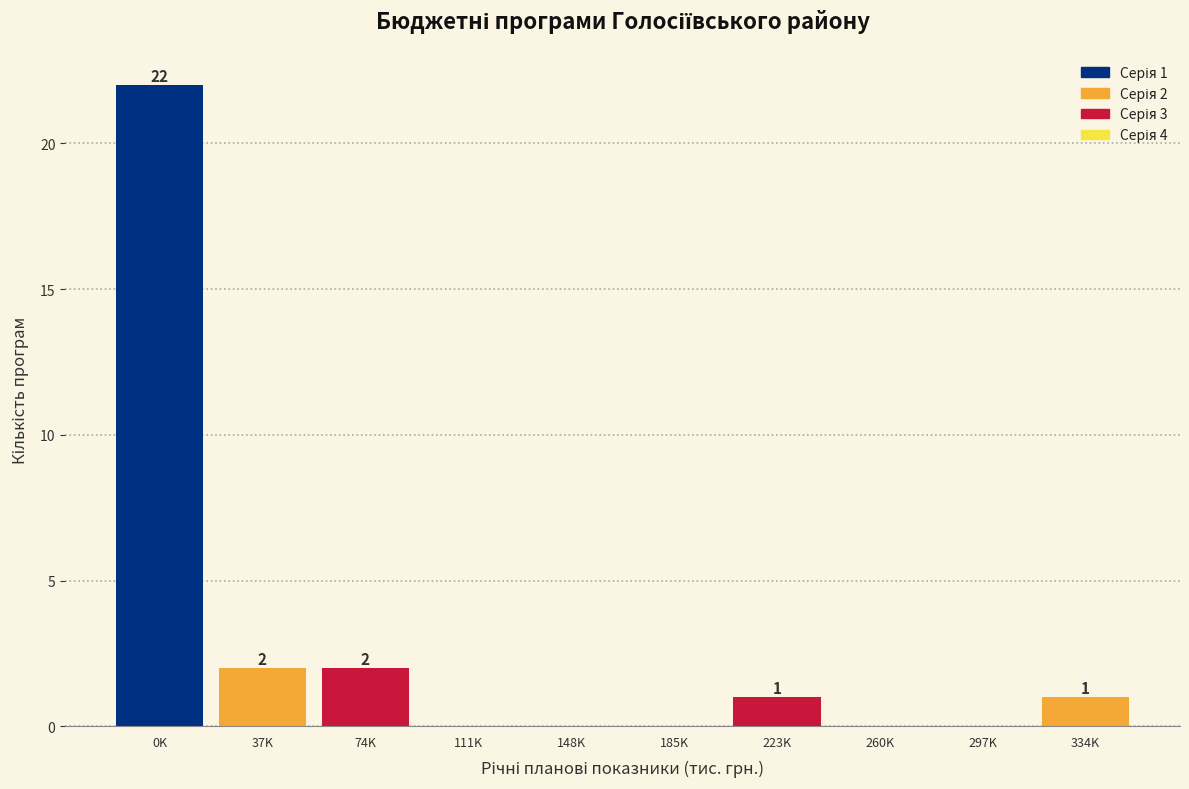

Reading left to right, what are all the values shown in this chart?

0K=22	37K=2	74K=2	111K=0	148K=0	185K=0	223K=1	260K=0	297K=0	334K=1